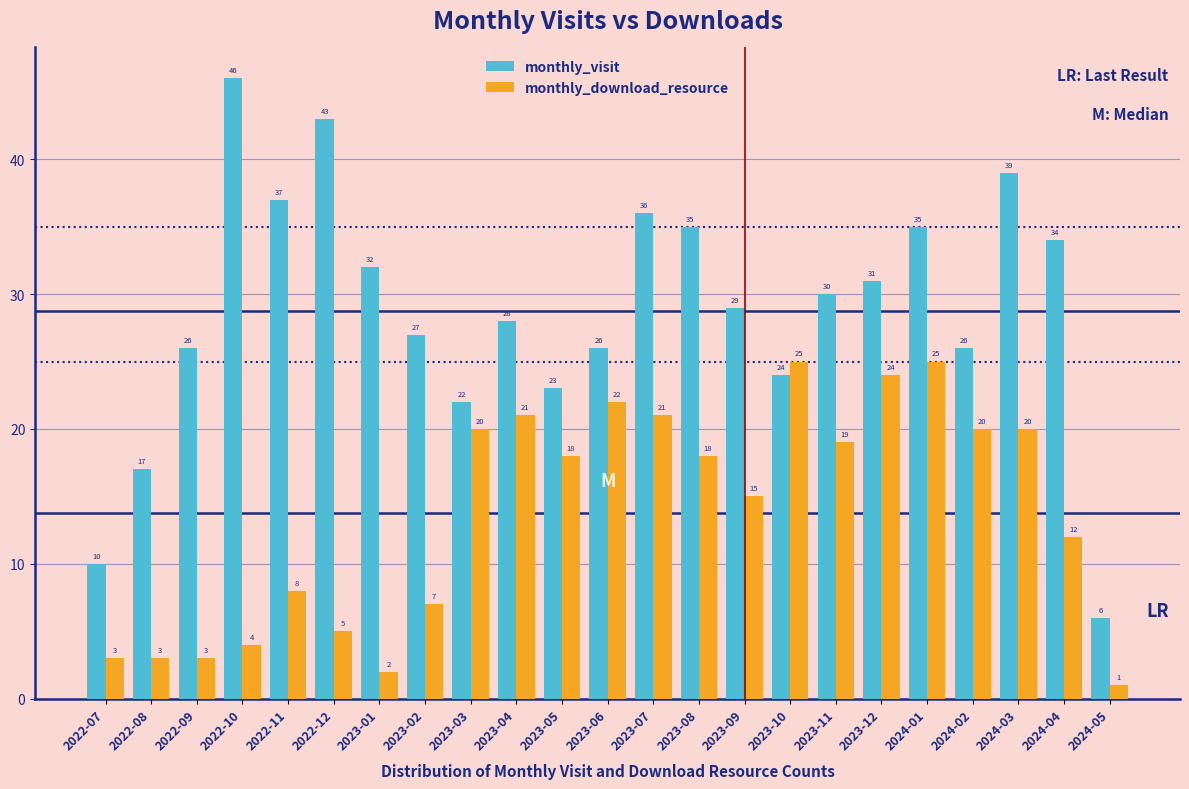

Reading left to right, extract all data points from this chart.

monthly_visit: 10	17	26	46	37	43	32	27	22	28	23	26	36	35	29	24	30	31	35	26	39	34	6
monthly_download_resource: 3	3	3	4	8	5	2	7	20	21	18	22	21	18	15	25	19	24	25	20	20	12	1